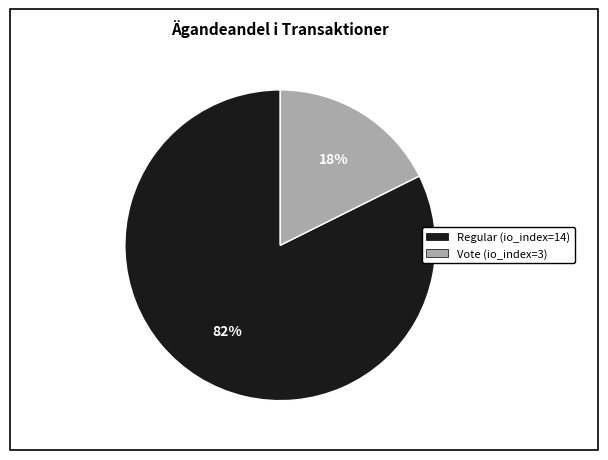

What percentage is the Vote (io_index=3) slice, to the nearest percent?

18%